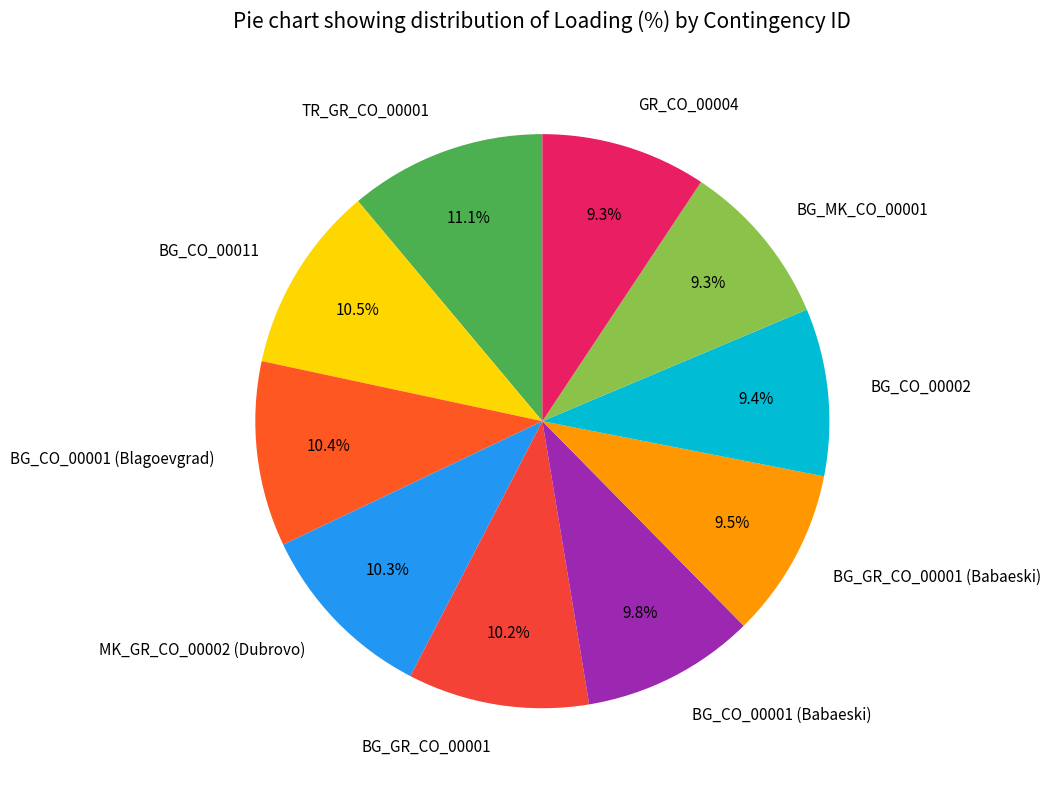

What portion of the pie excludes BG_GR_CO_00001 (Babaeski)?

90.5%